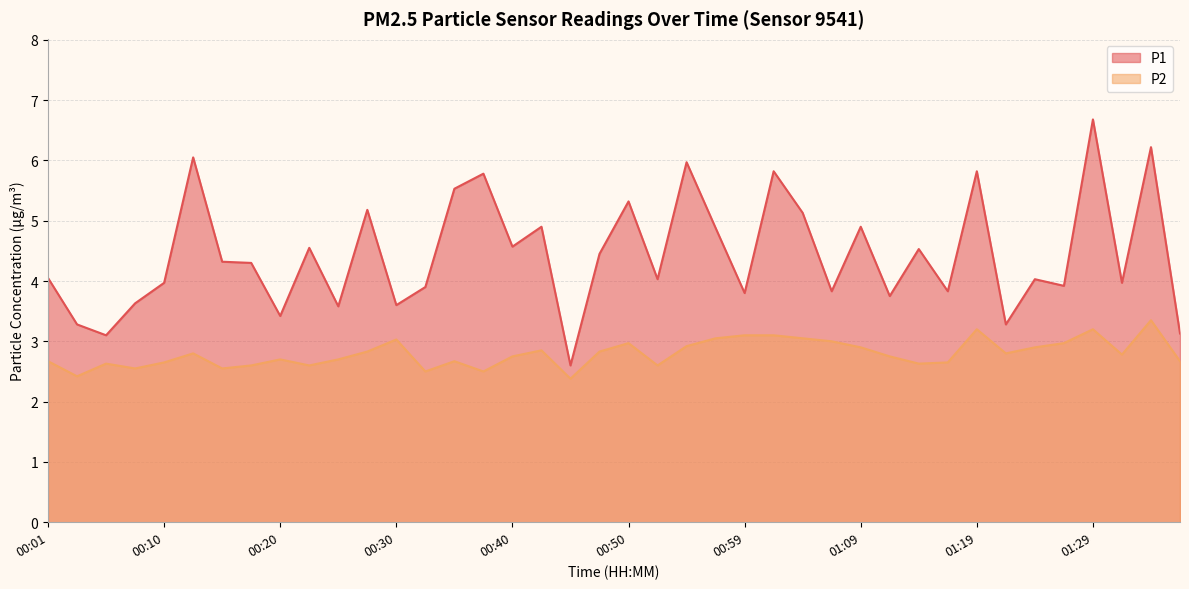

At which label does P1 reach its peak?

01:29